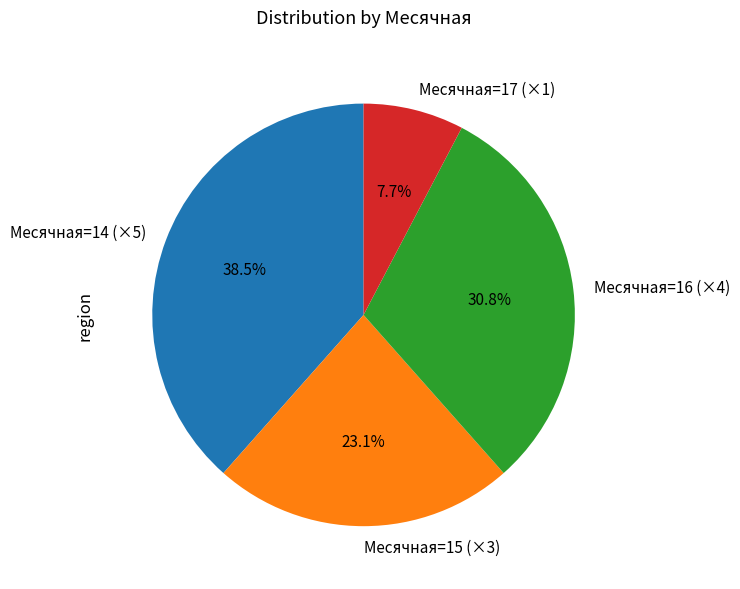

Between Месячная=14 (×5) and Месячная=15 (×3), which is larger?

Месячная=14 (×5)